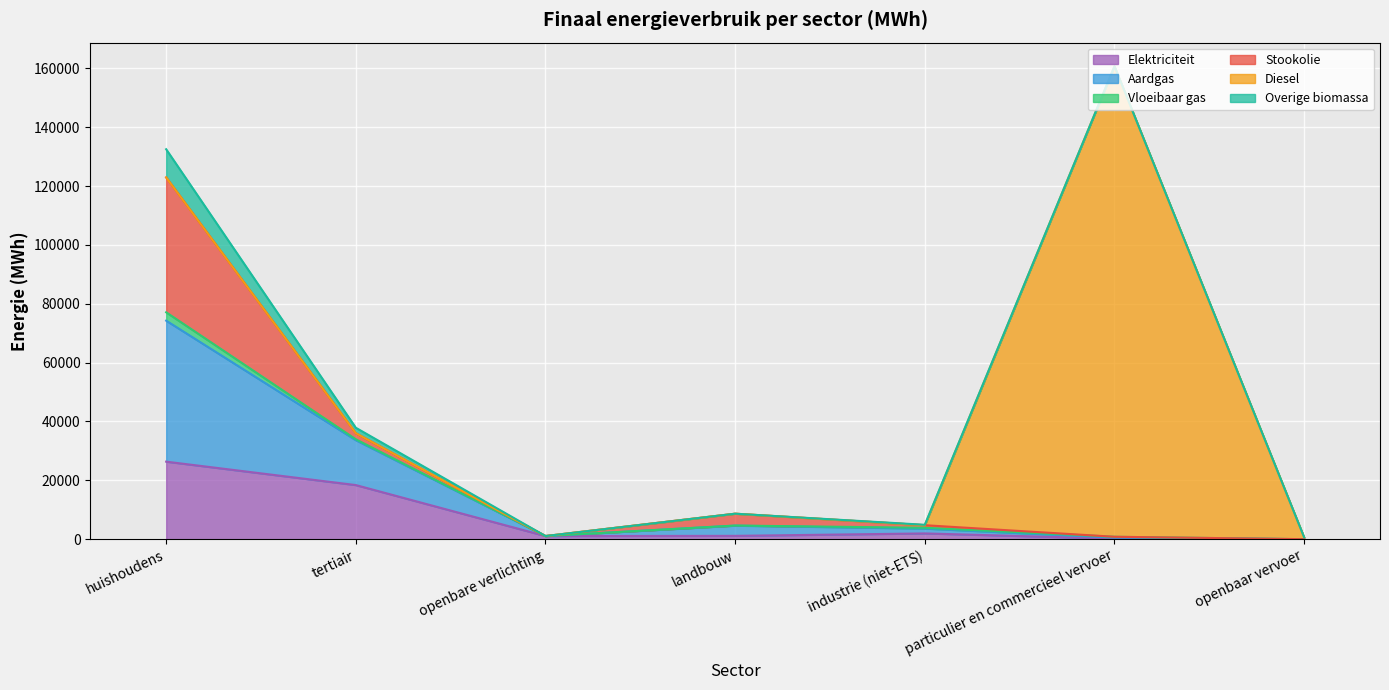

What is the difference between the maximum and minimum values in the Elektriciteit series?

26346.6